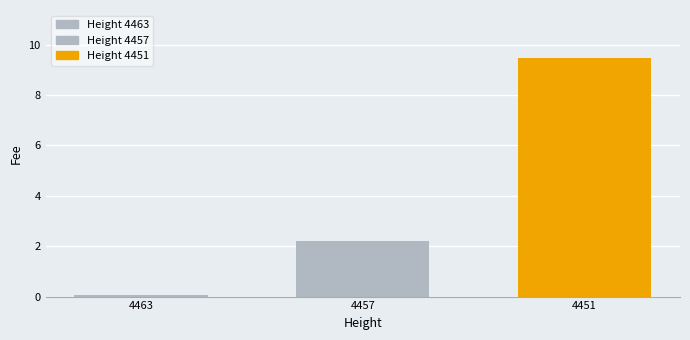

Reading left to right, extract all data points from this chart.

0.1	2.2	9.5